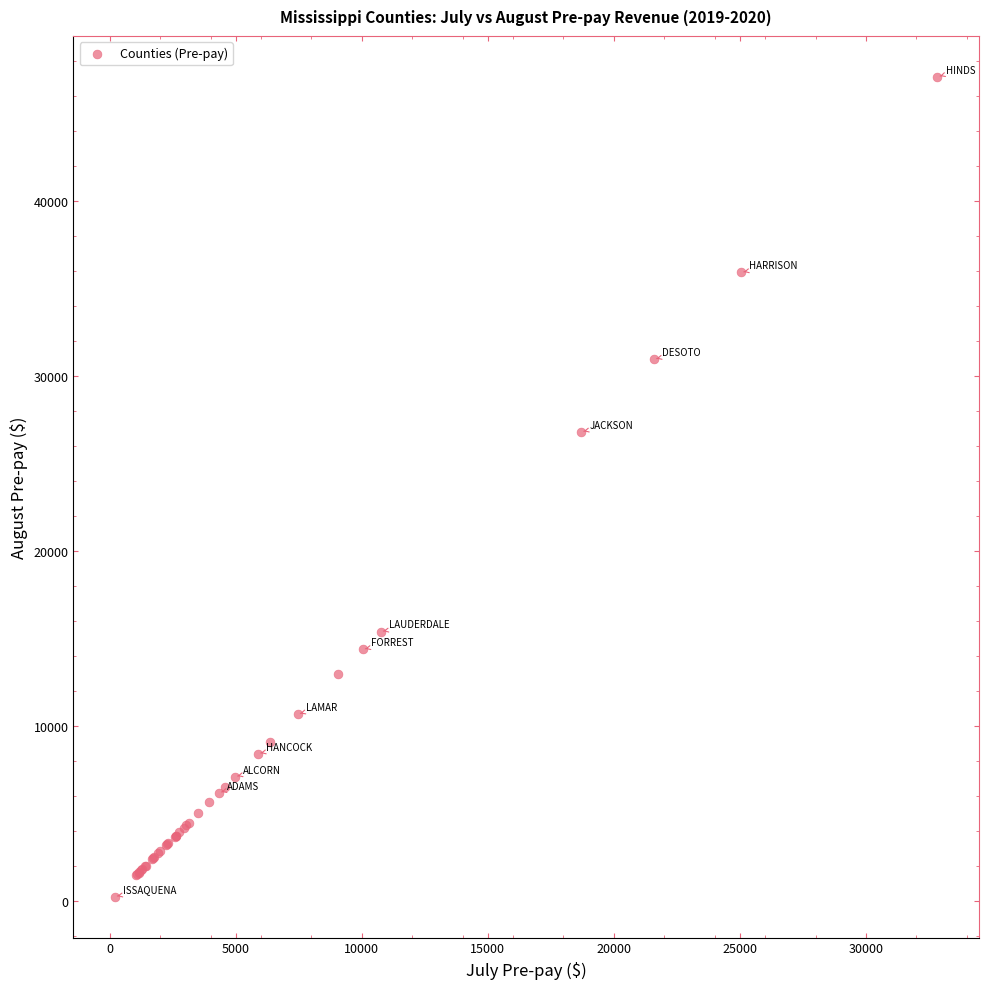

What Y value in the scatter plot is closest to 23667?

26799.3